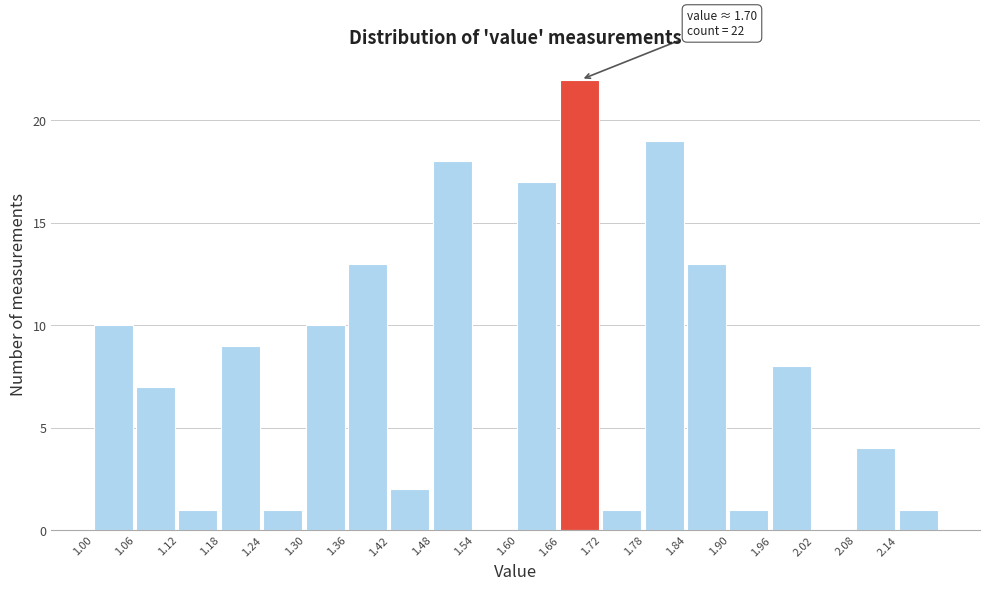

Over which range of the x-axis is the bar tallest?

1.66 to 1.72